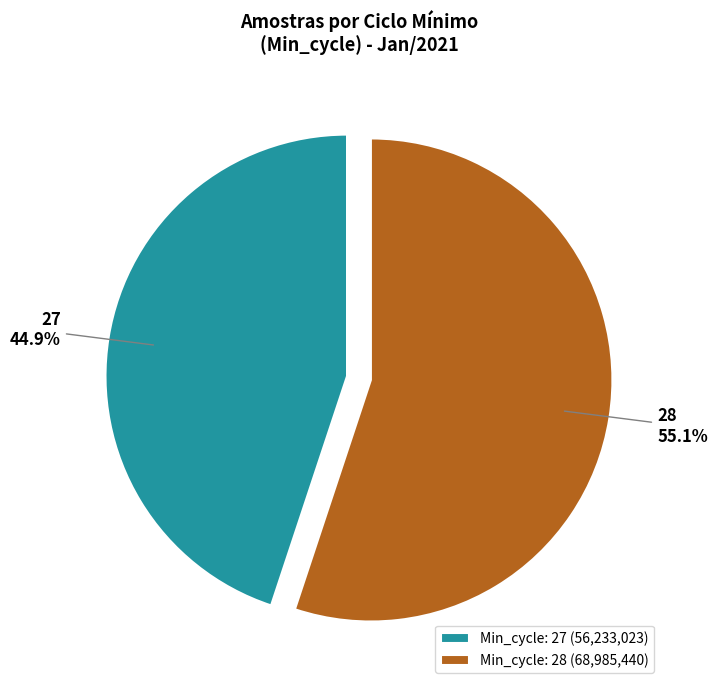

What is the smallest slice in the pie chart?

Min_cycle: 27 (56,233,023)